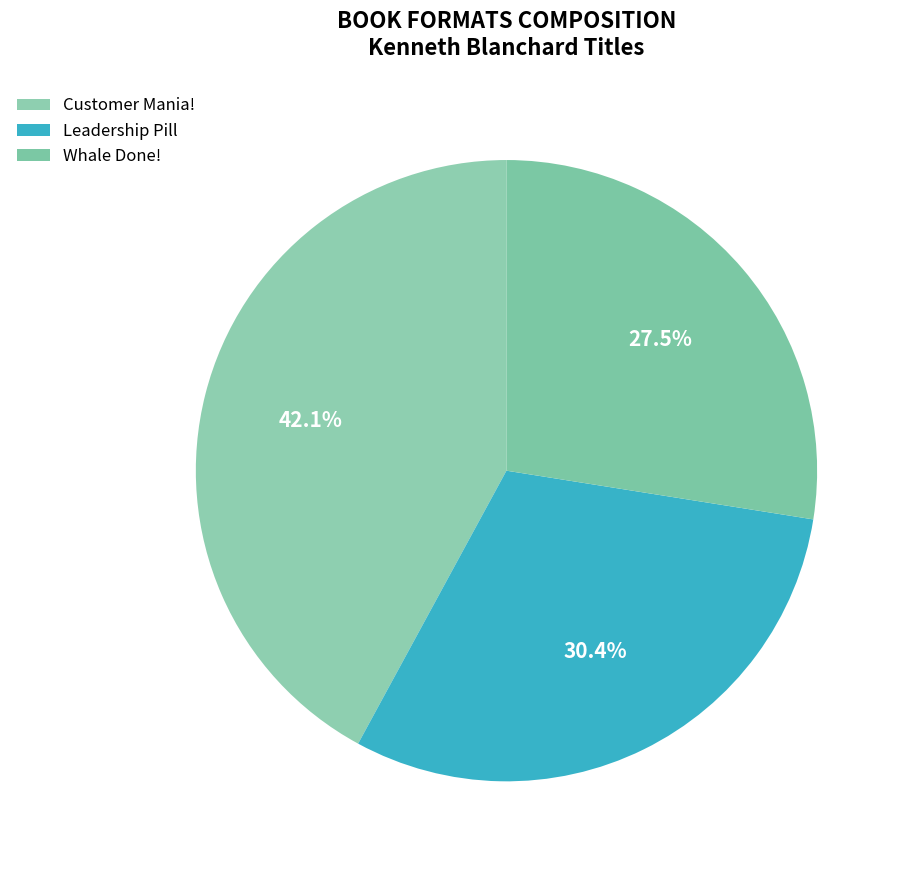

Rank the categories by value from highest to lowest.

Customer Mania!, Leadership Pill, Whale Done!